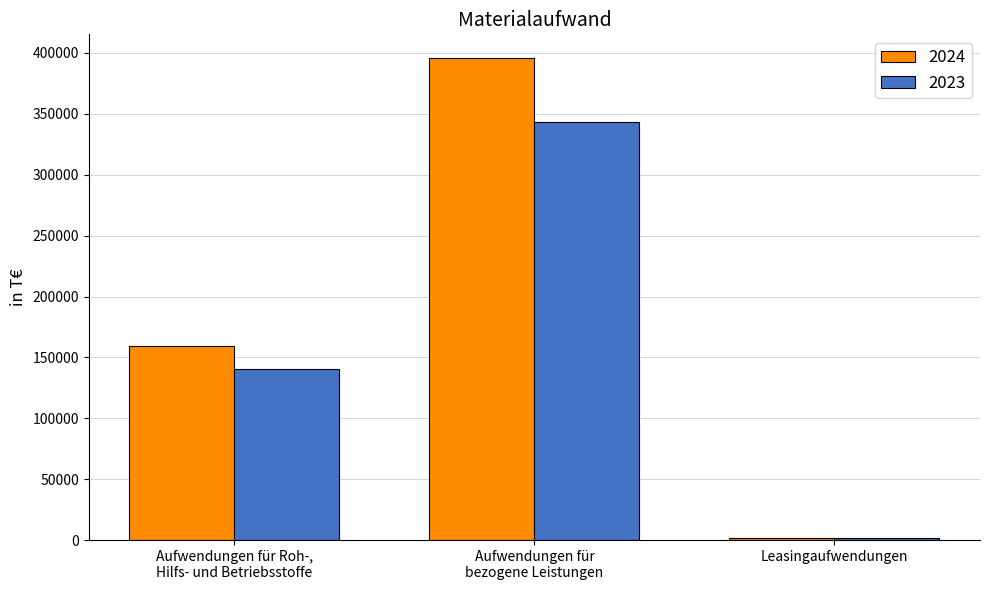

Are the bars grouped side by side (vs. stacked)?

Yes